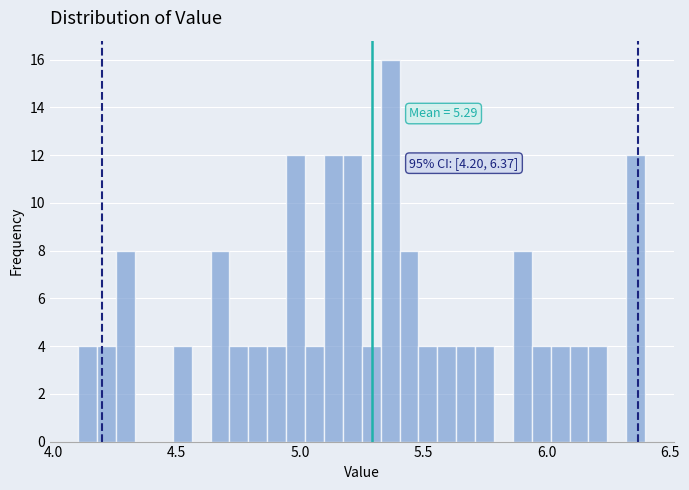

Read against the x-axis, roughly where is the centre of the tallest bar?

5.35